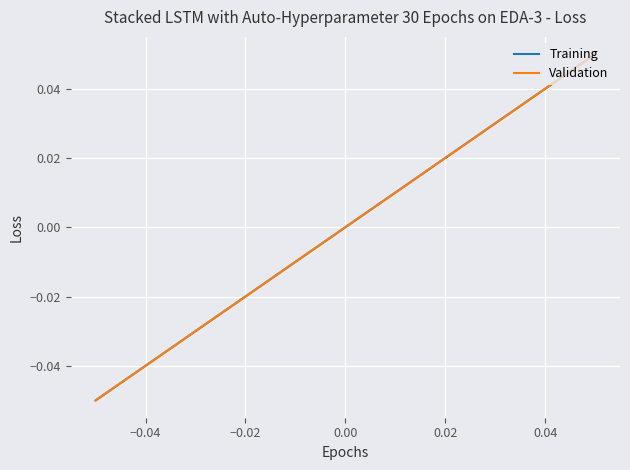

Which series has the largest range (max minus min)?

Training